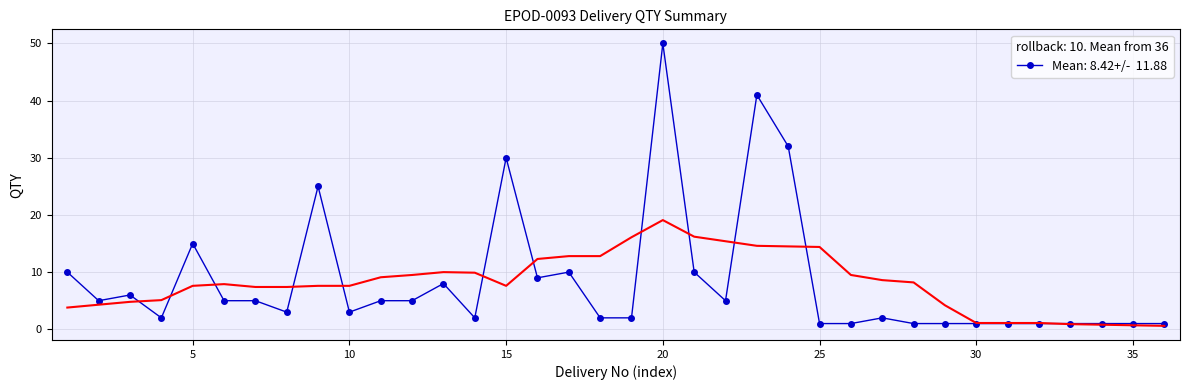

Reading right to left, list all the values displayed in this chart.

36=1	35=1	34=1	33=1	32=1	31=1	30=1	29=1	28=1	27=2	26=1	25=1	24=32	23=41	22=5	21=10	20=50	19=2	18=2	17=10	16=9	15=30	14=2	13=8	12=5	11=5	10=3	9=25	8=3	7=5	6=5	5=15	4=2	3=6	2=5	1=10